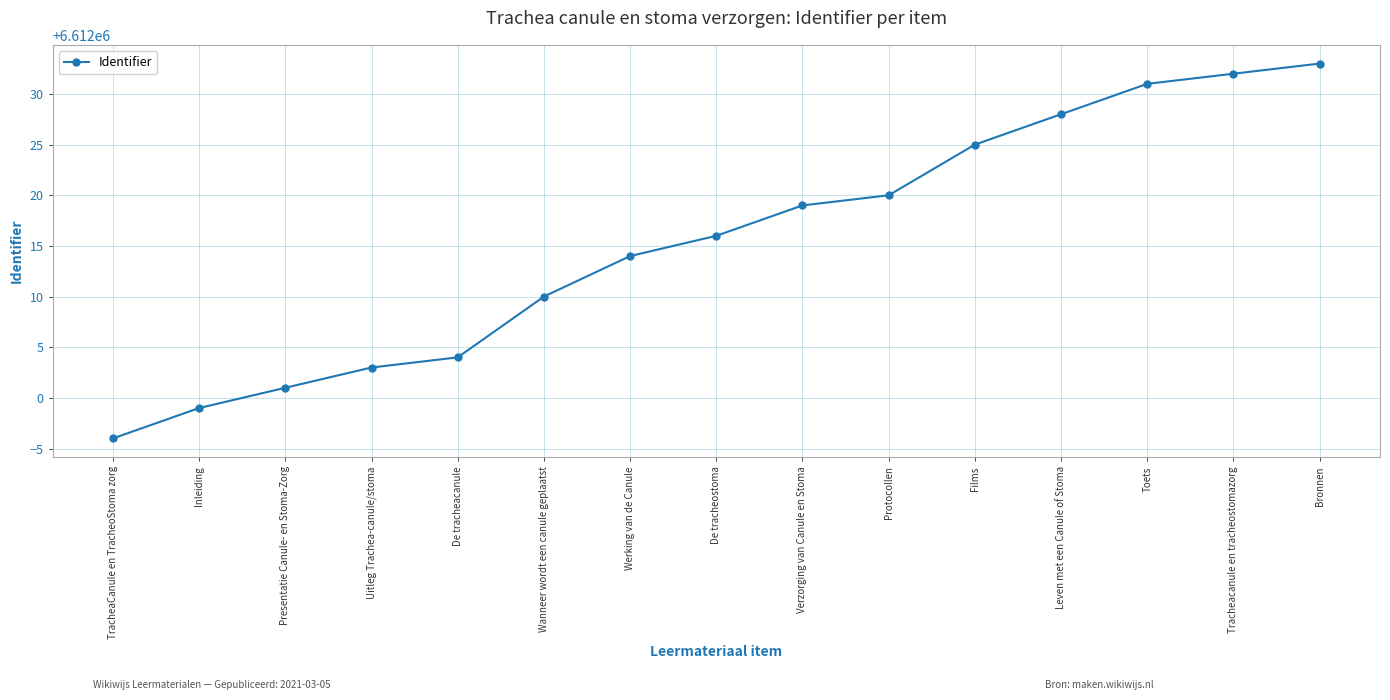

What is the greatest value displayed?

6612033